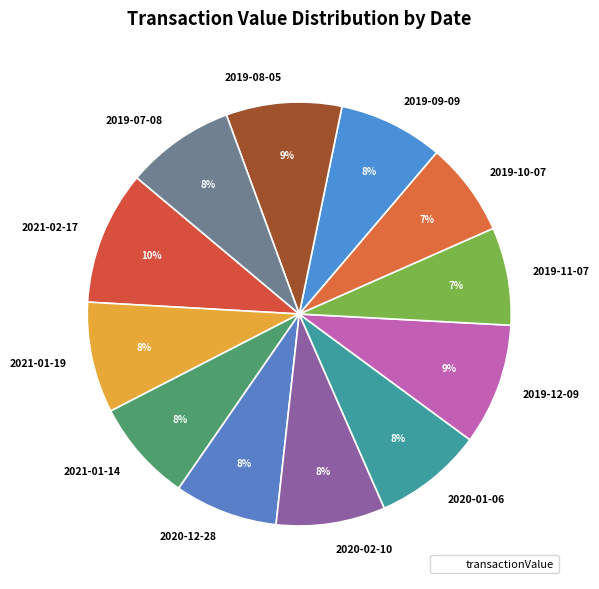

To the nearest percent, what percentage of the pie is 2021-01-19?

8%